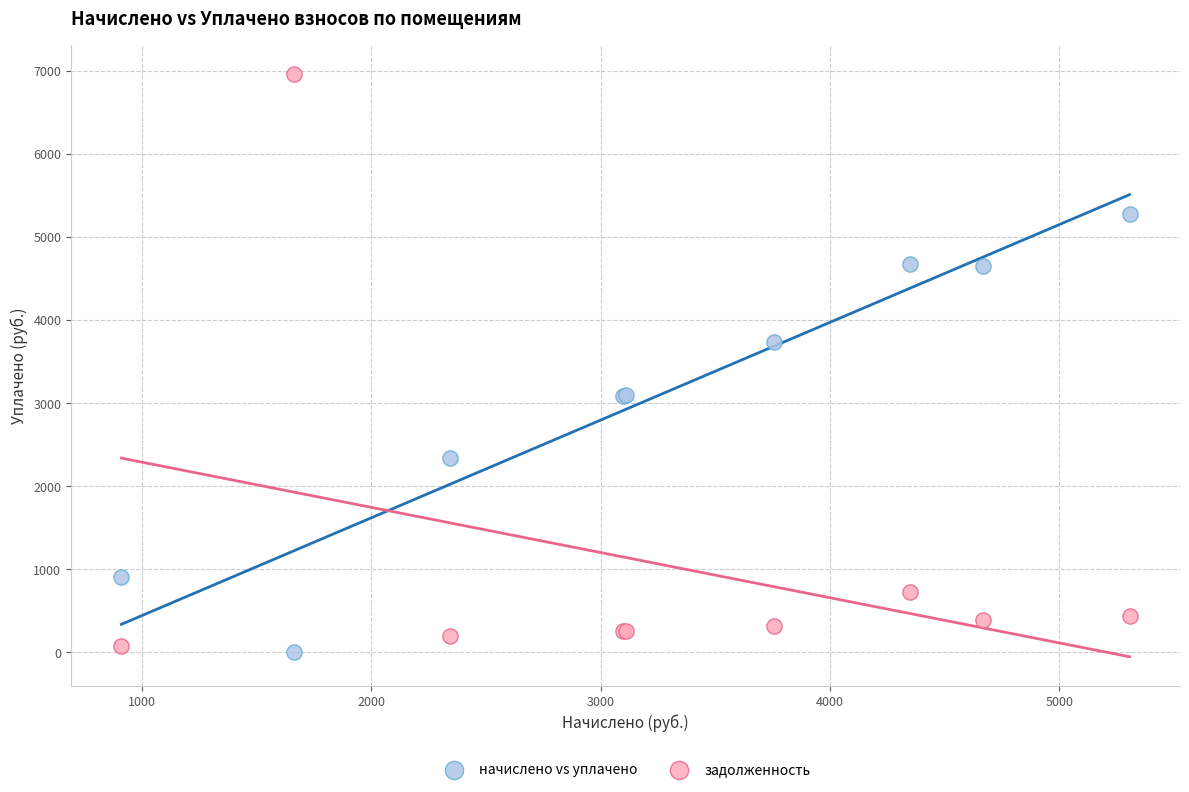

Which series has the largest Y range (max minus min)?

задолженность